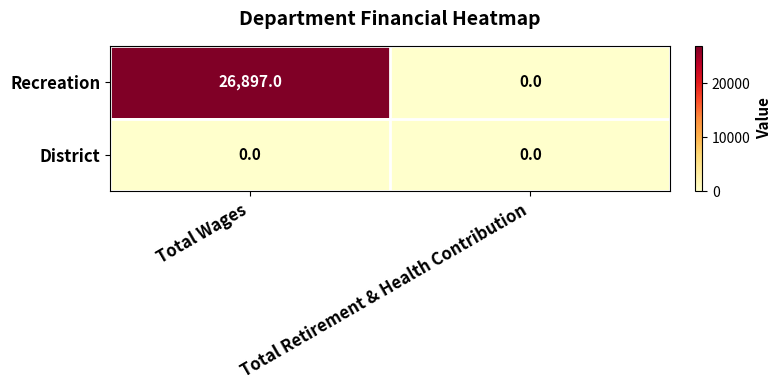

Is it true that District equals 0 at Total Retirement & Health Contribution?

True